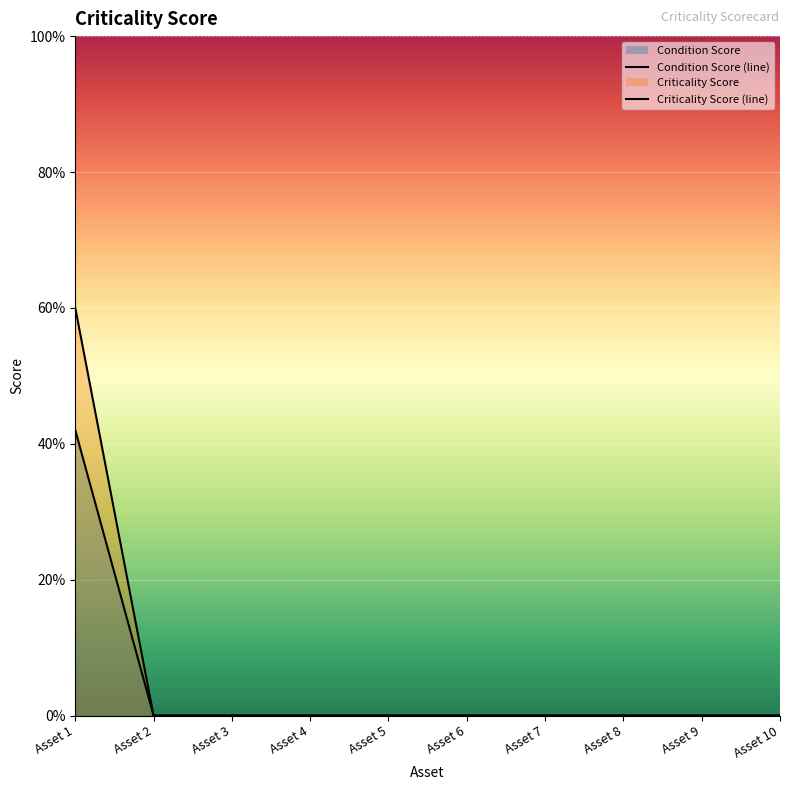

True or false: Criticality Score and Condition Score intersect in this chart.

False